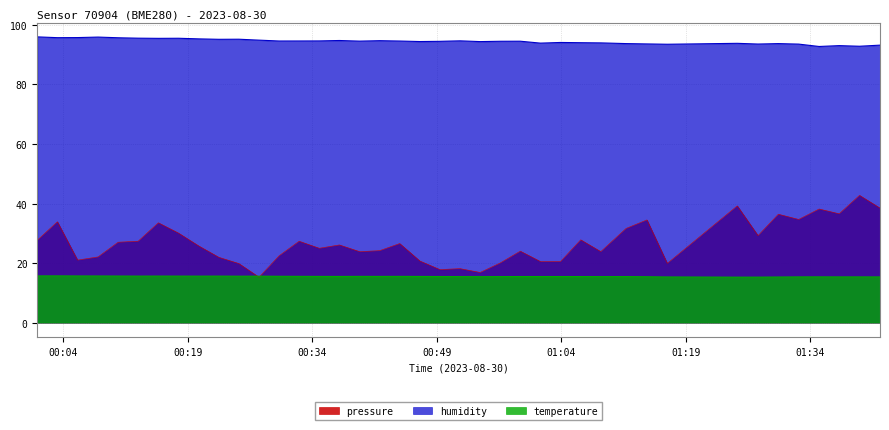

Which series has the widest spread of values?

pressure